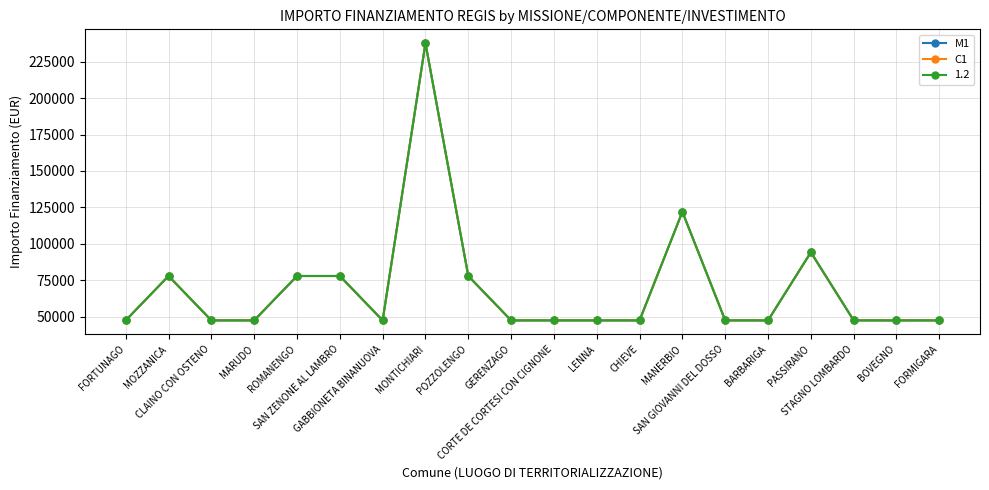

Which label corresponds to the largest value in the chart?

MONTICHIARI